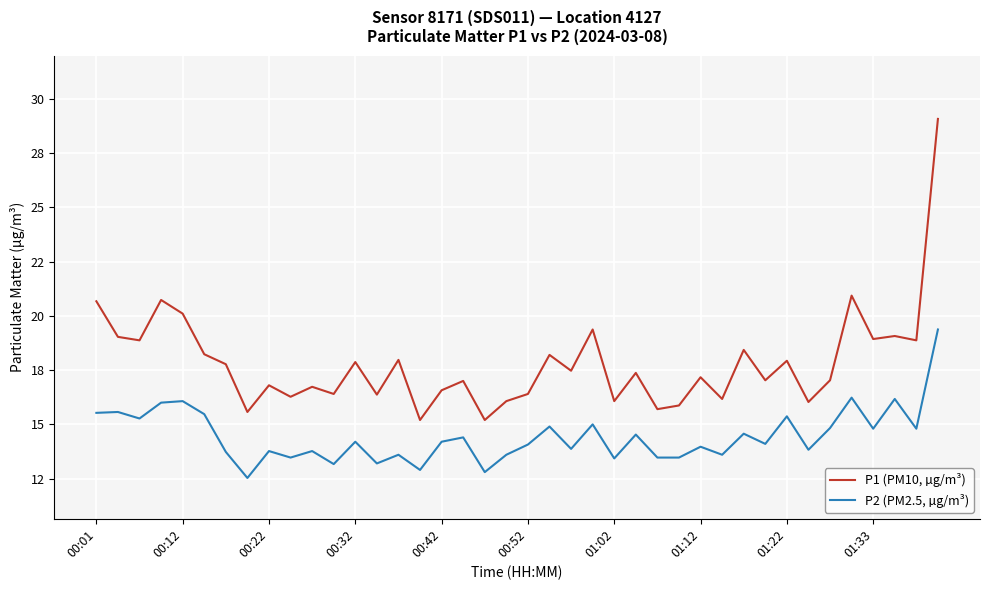

What are all the series names shown in the legend?

P1 (PM10, µg/m³), P2 (PM2.5, µg/m³)